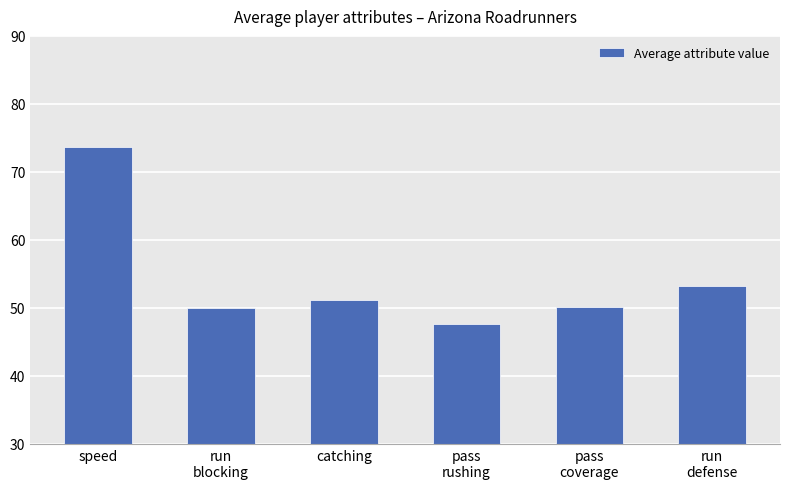

What is the average value?

54.3